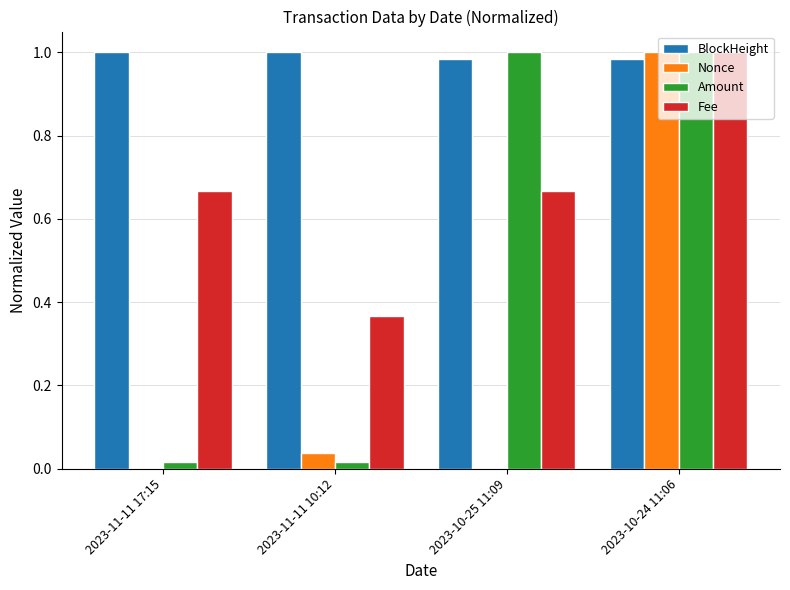

Which series has the largest total across all categories?

BlockHeight